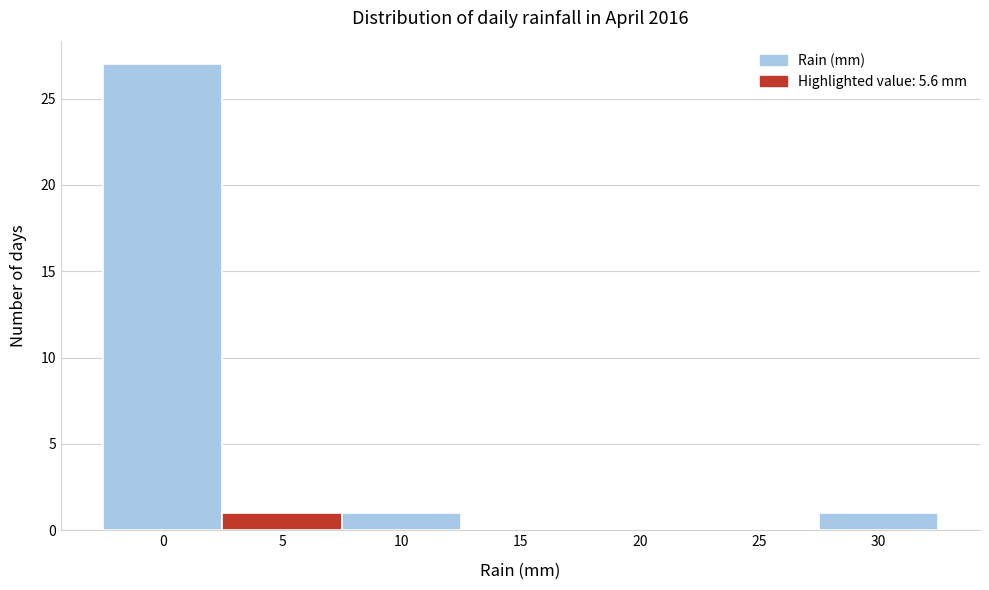

Reading left to right, list every bar in this chart as the range it spans on the x-axis followed by its height. The values are not printed on the chart, so give them approximately, as read against the axis.

-2.5 to 2.5: 27
2.5 to 7.5: 1
7.5 to 12.5: 1
12.5 to 17.5: 0
17.5 to 22.5: 0
22.5 to 27.5: 0
27.5 to 32.5: 1